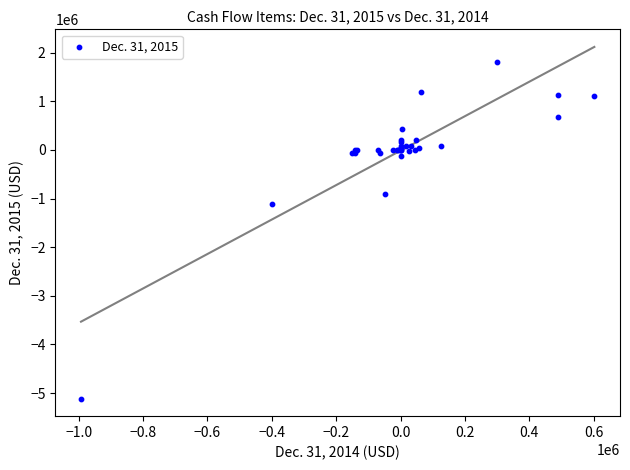

What Y value in the scatter plot is closest to -1651699?

-1106172